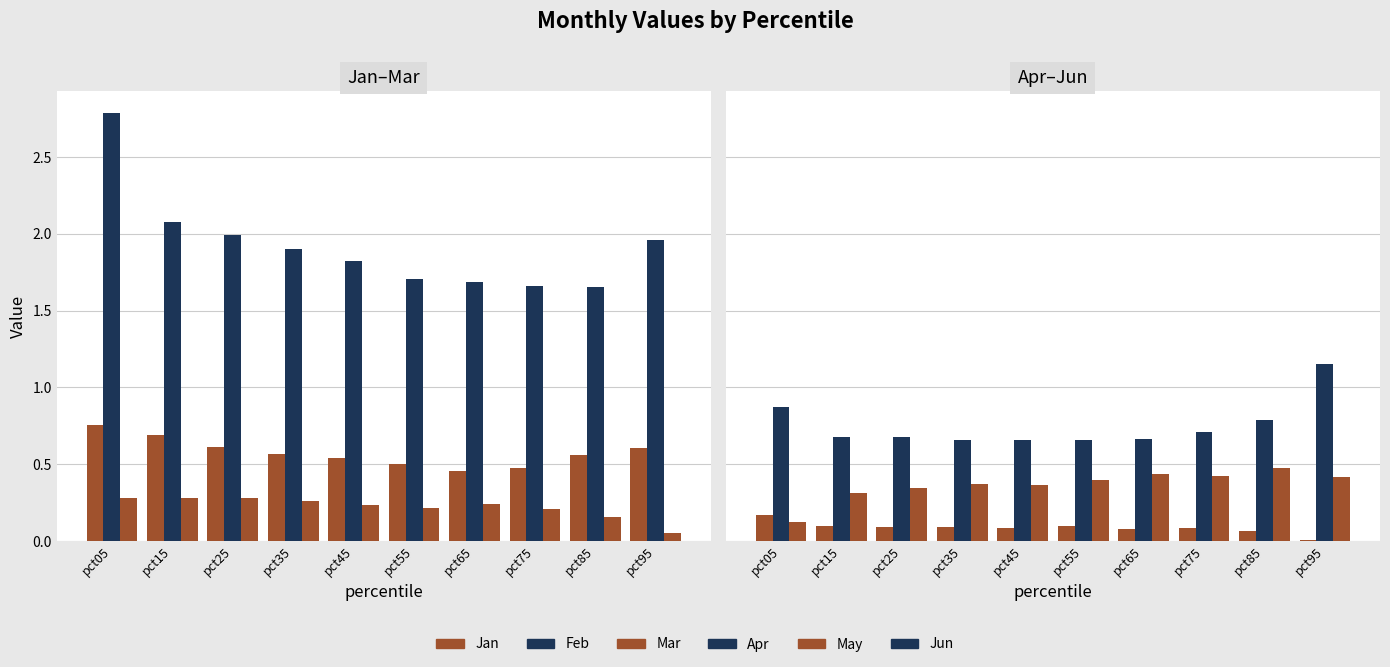

At how many categories does at least one series exceed 2?

2